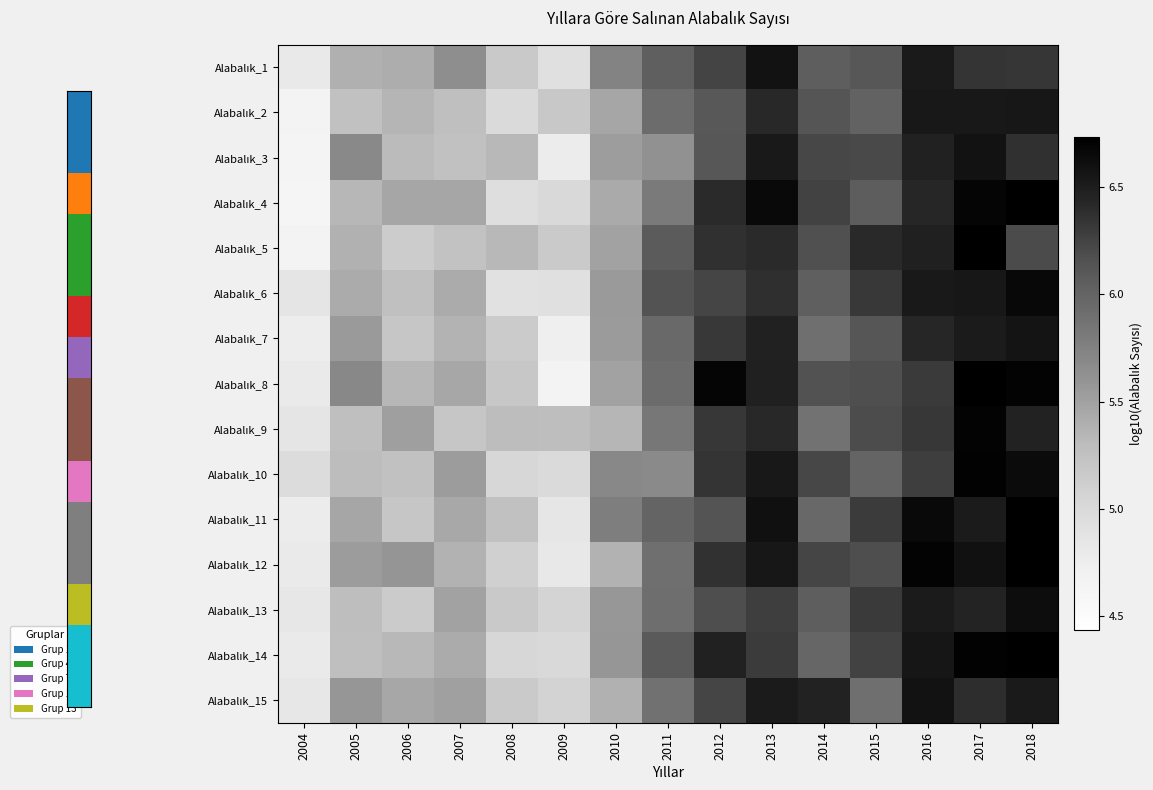

List the series in order of their peak value, highest first.

Alabalık_4, Alabalık_5, Alabalık_8, Alabalık_11, Alabalık_12, Alabalık_14, Alabalık_10, Alabalık_9, Alabalık_6, Alabalık_13, Alabalık_3, Alabalık_1, Alabalık_15, Alabalık_7, Alabalık_2